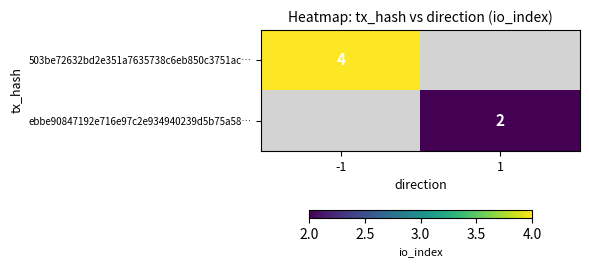

Is the value of 503be72632bd2e351a7635738c6eb850c3751ac… at -1 greater than the value of ebbe90847192e716e97c2e934940239d5b75a58… at 1?

Yes